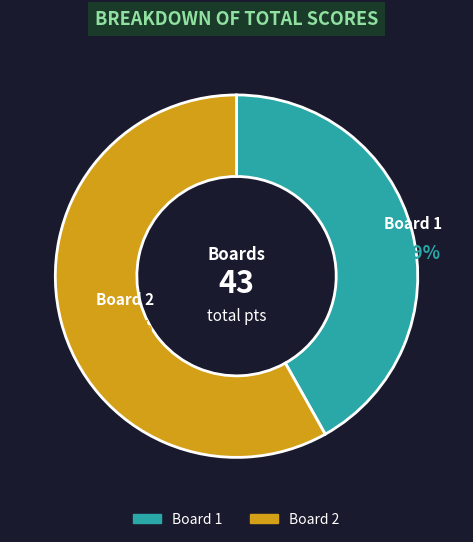

What percentage is the Board 1 slice, to the nearest percent?

42%